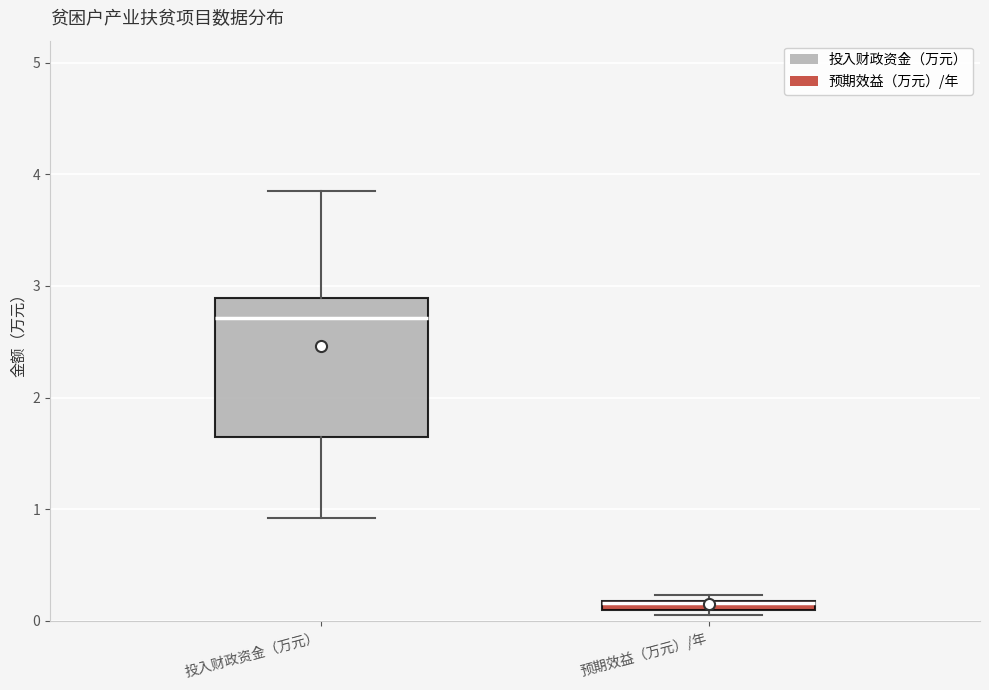

Where is the upper edge of the box for 预期效益（万元）/年 on the y-axis? The values are not printed on the chart, so give them approximately, as read against the axis.

0.2